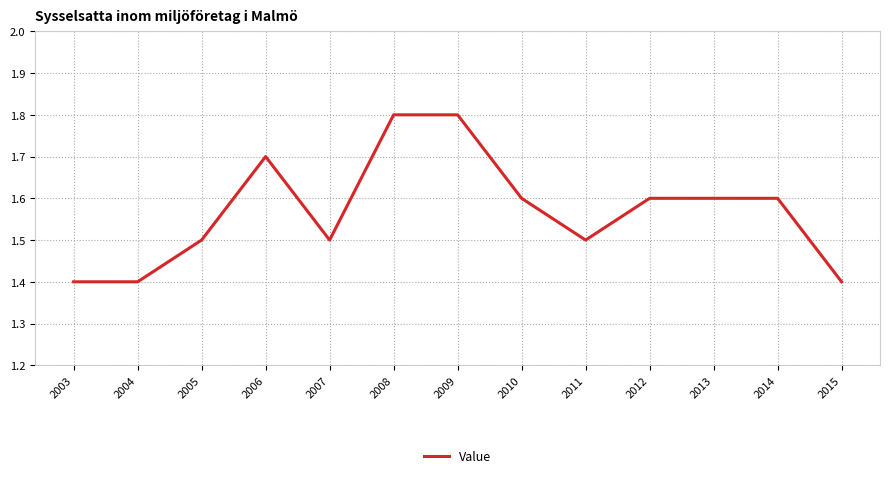

The value at 2008 is 0.4. True or false?

False